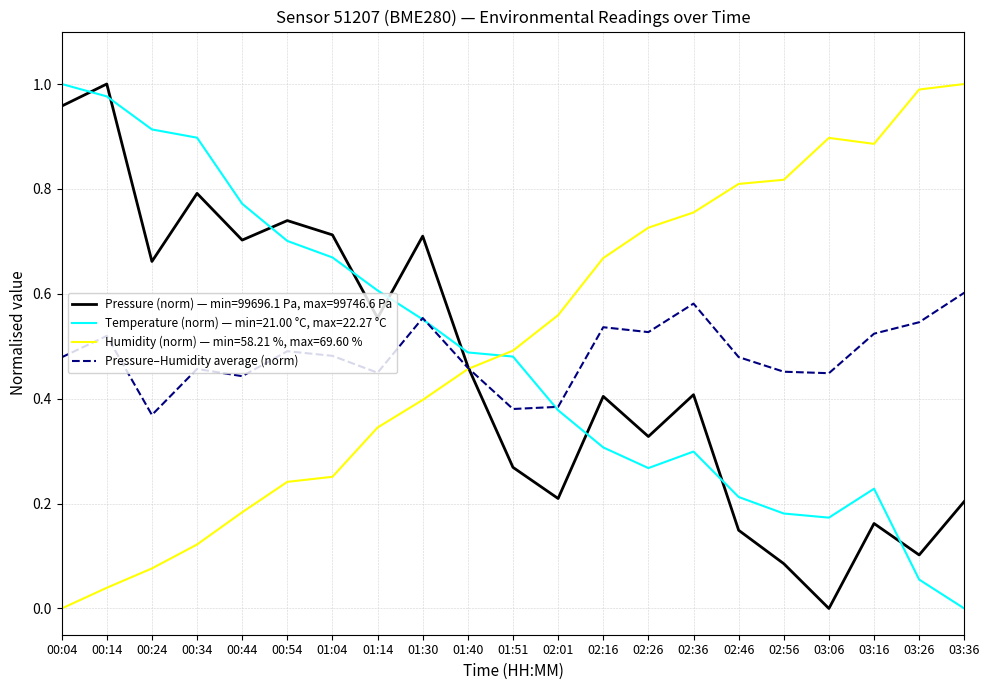

At which label does Pressure (norm) — min=99696.1 Pa, max=99746.6 Pa reach its peak?

00:14